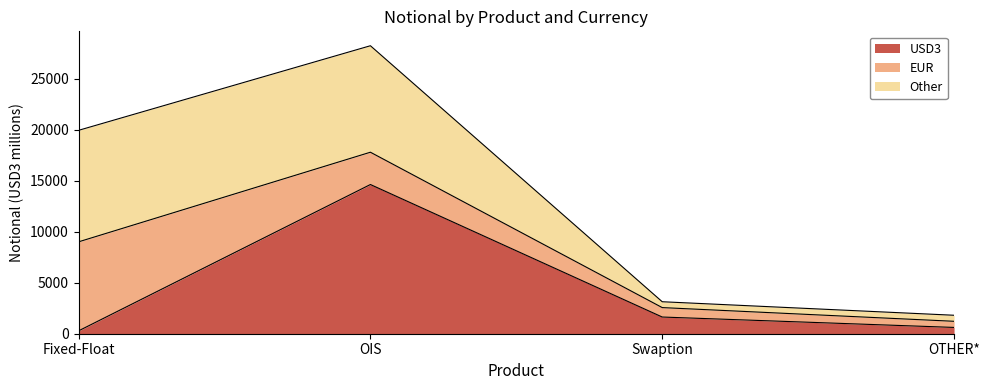

What is the value of the Other point at the 3rd from the left?

573